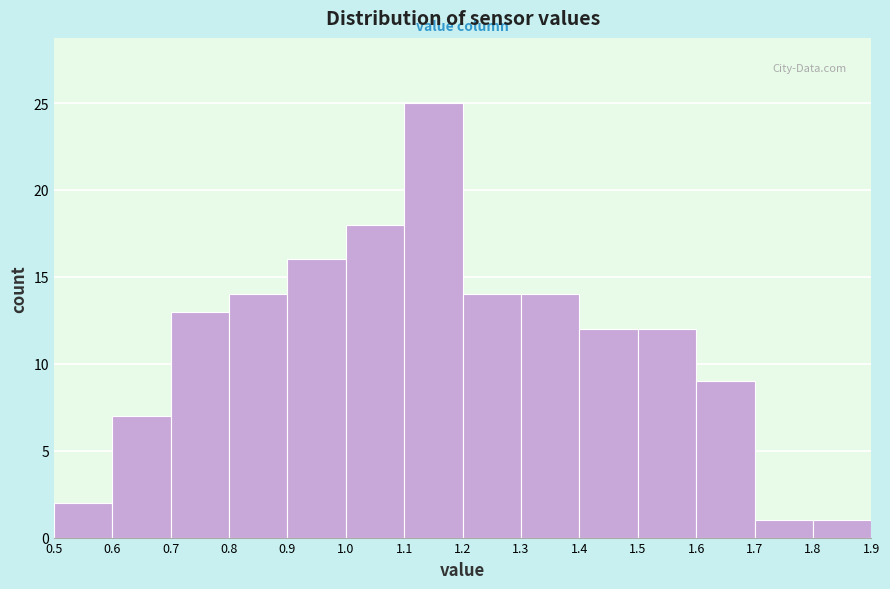

Which range on the x-axis has the tallest bar?

1.1 to 1.2